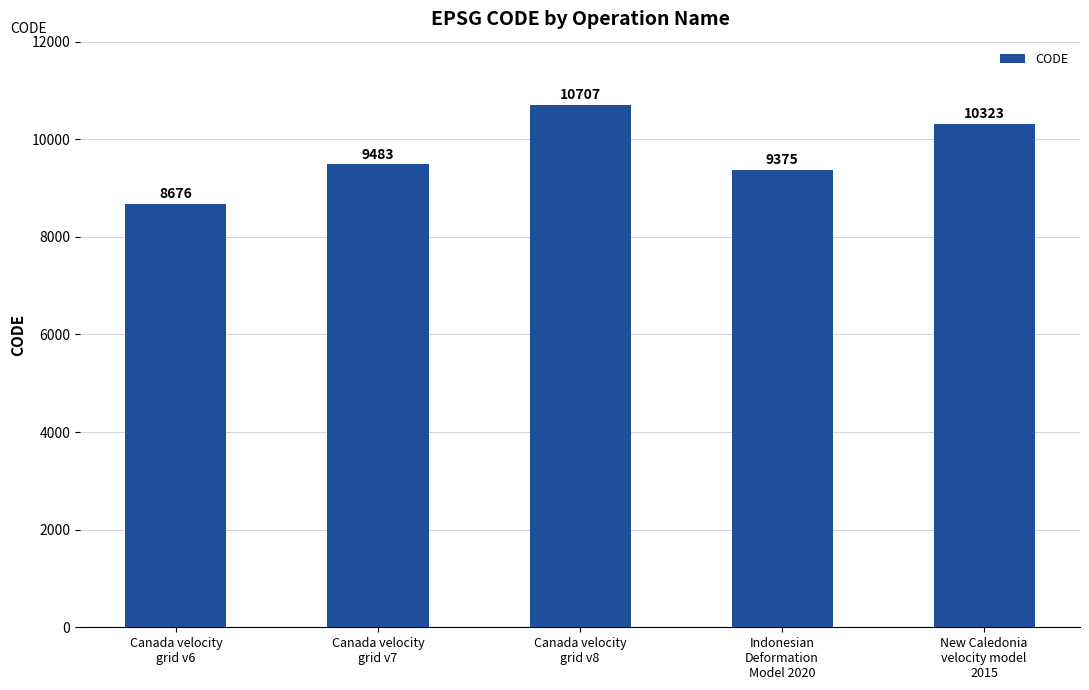

How many series are shown in this chart?

1